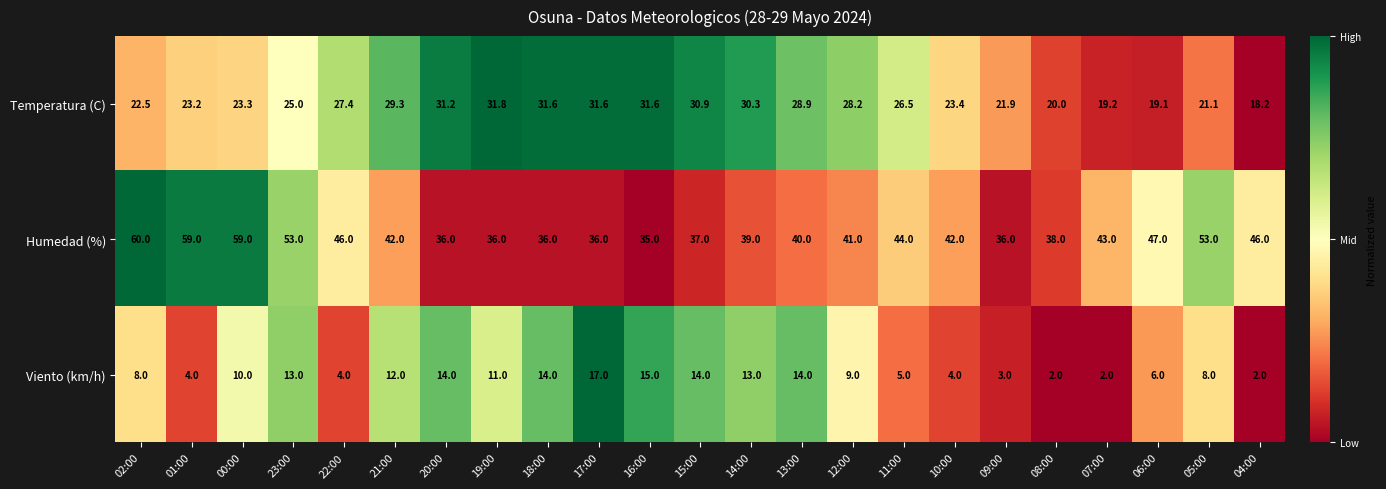

What is the average value of the Viento (km/h) series?

8.9